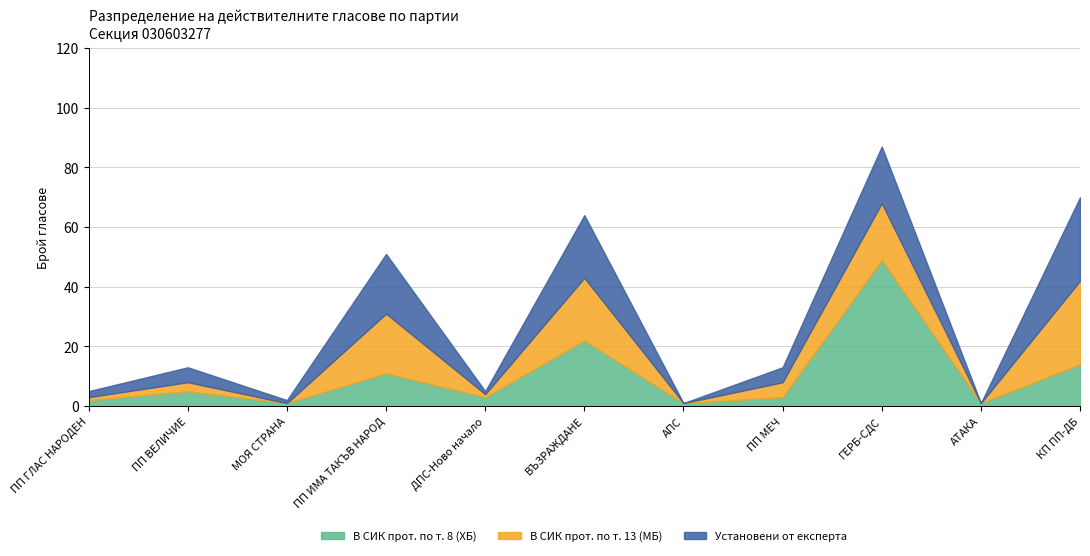

What is the average value of the В СИК прот. по т. 13 (МБ) series?

9